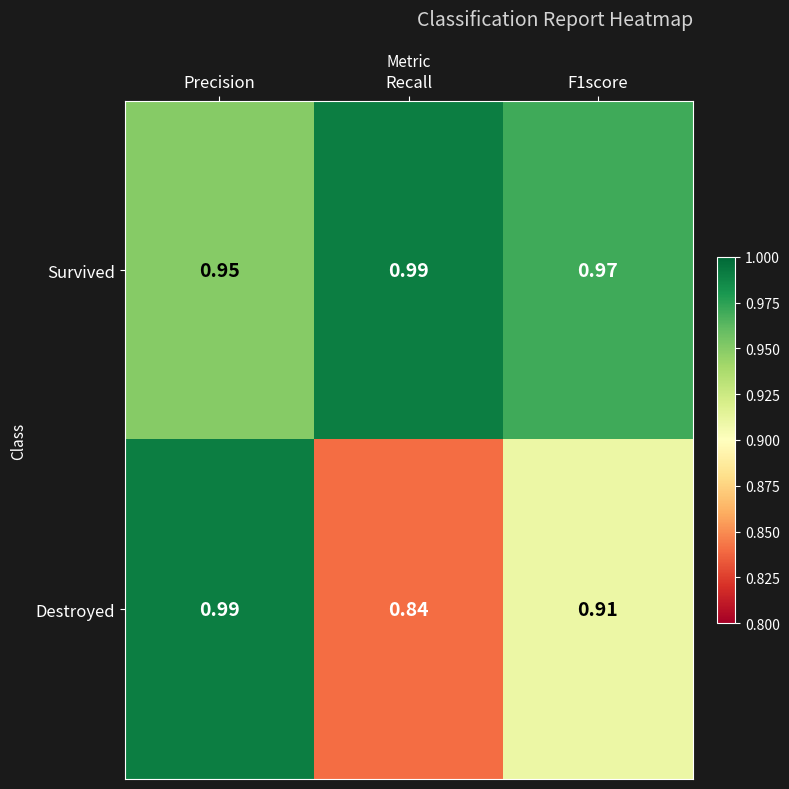

Between Precision and Recall, which series saw the biggest shift?

Destroyed